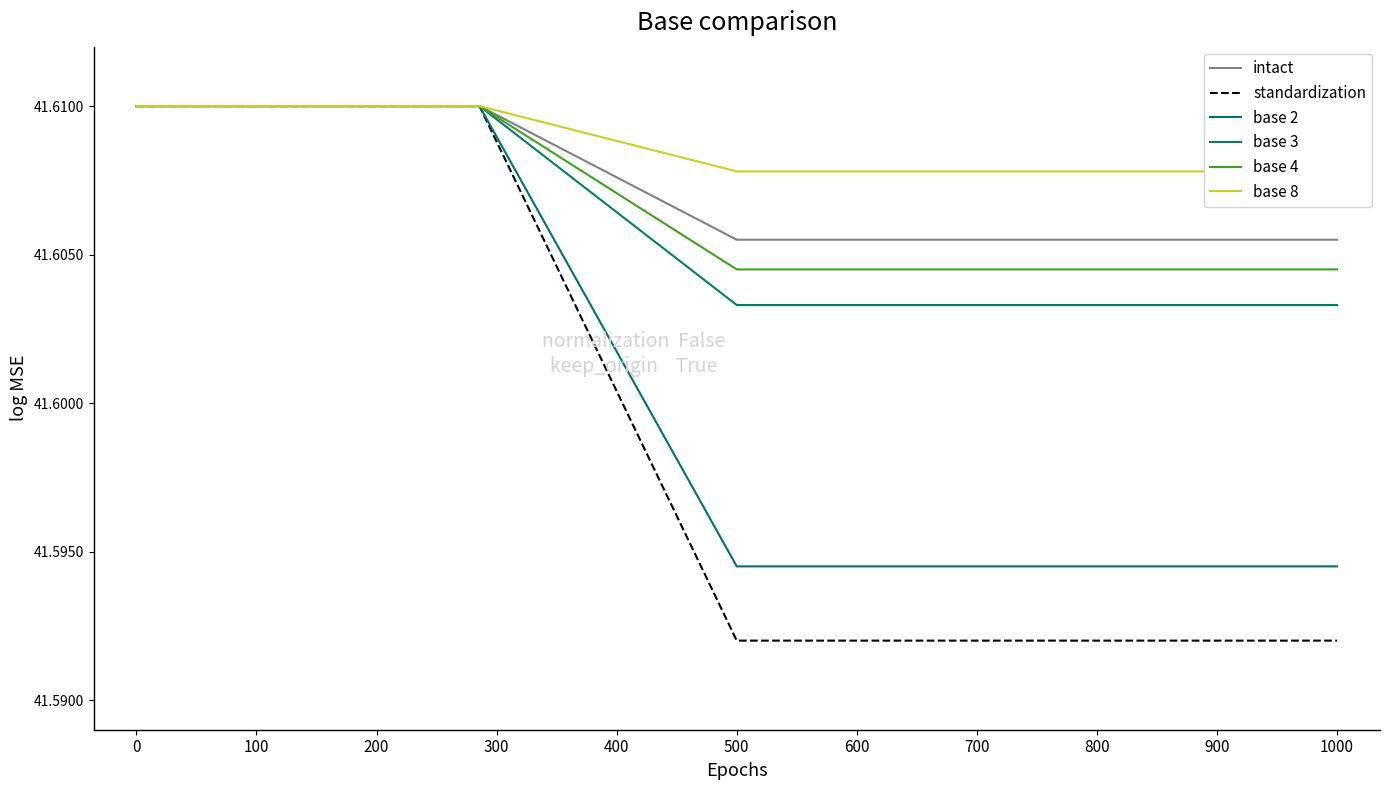

At 11, list the series in order from largest to smallest.

base 8, intact, base 4, base 3, base 2, standardization